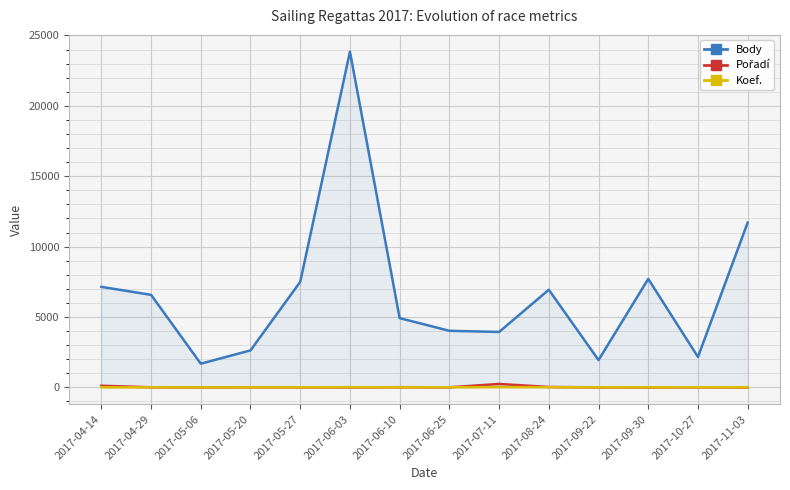

How many lines are shown in the chart?

3